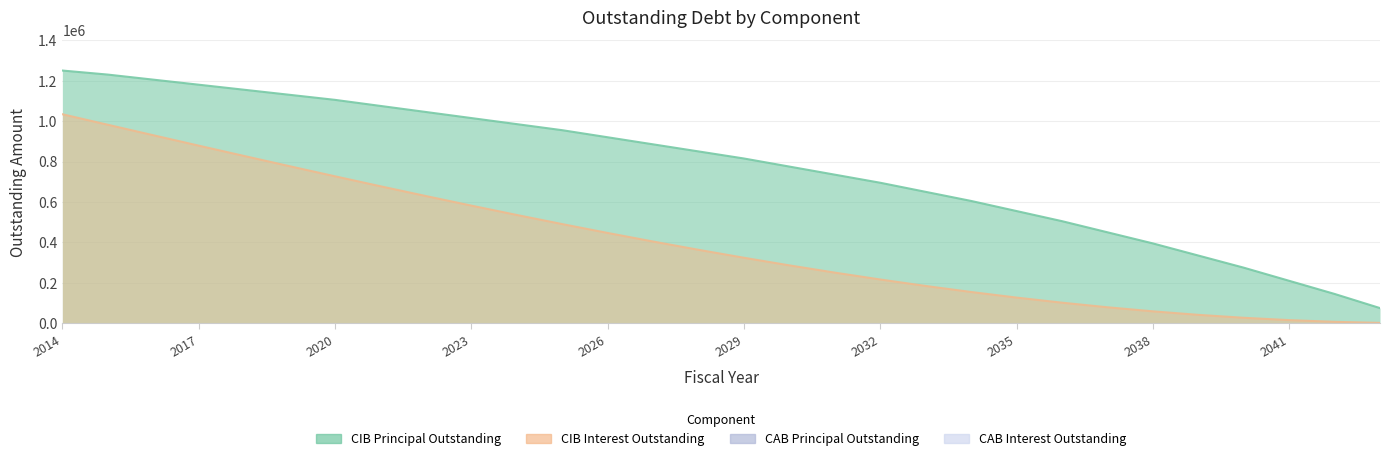

At how many categories does at least one series exceed 178879?

28